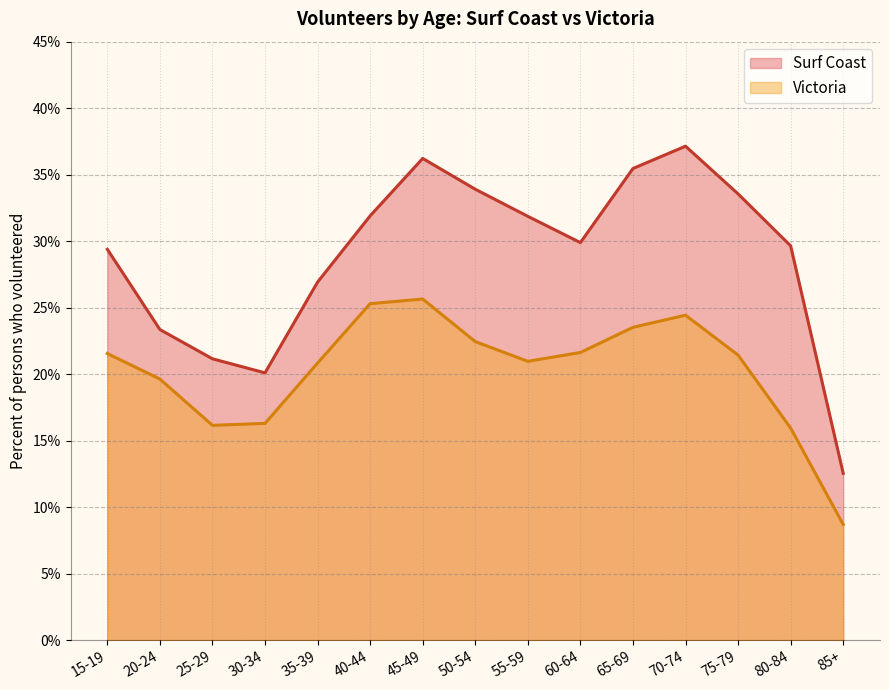

How many data points in Surf Coast are above 29?

10